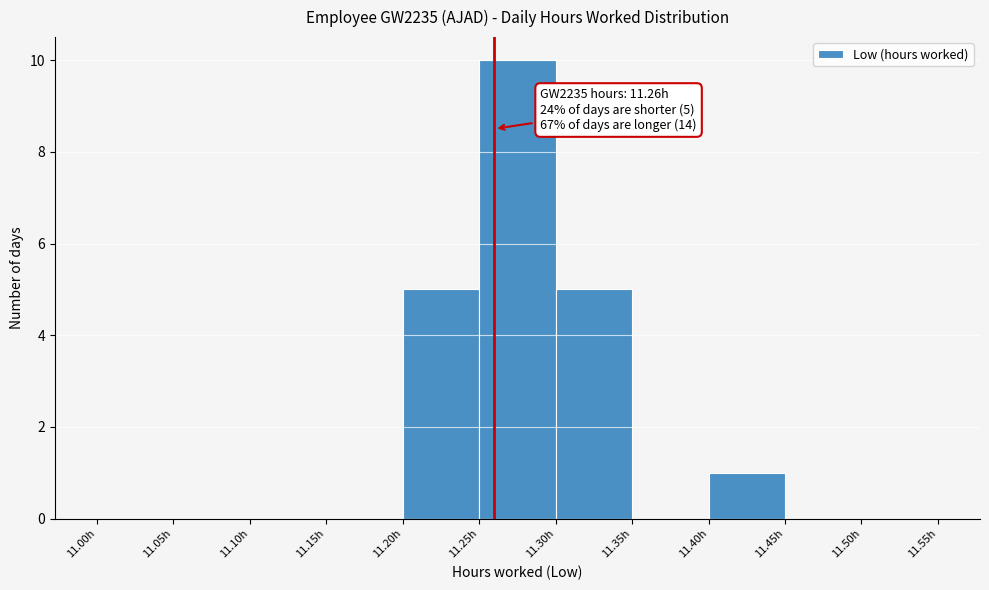

Over which range of the x-axis is the bar tallest?

11.25 to 11.30